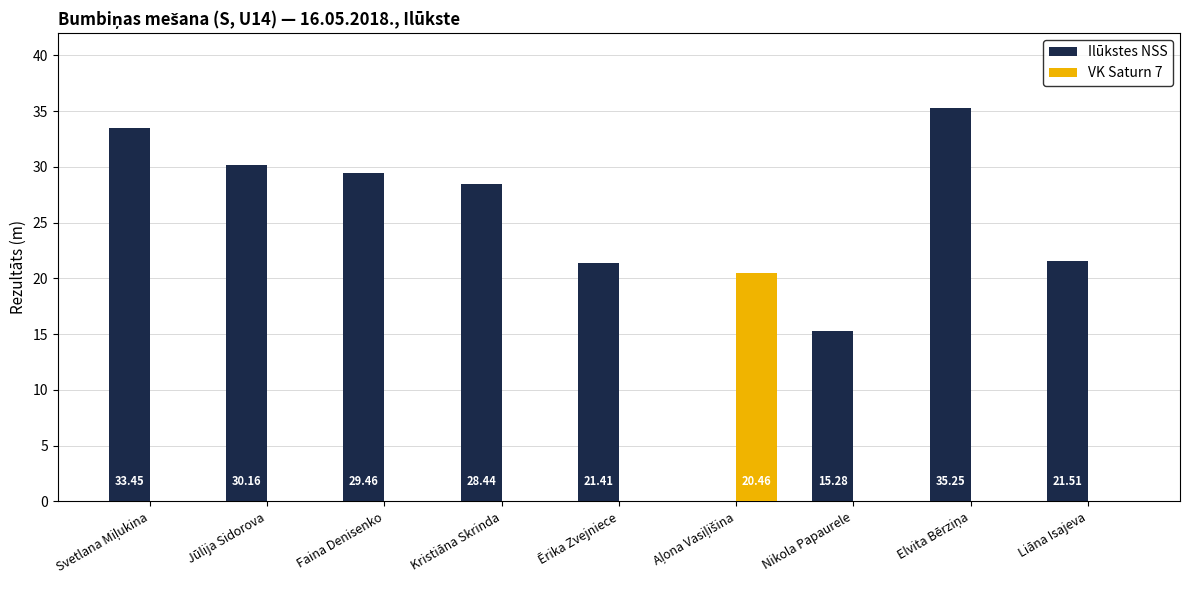

What are all the series names shown in the legend?

Ilūkstes NSS, VK Saturn 7